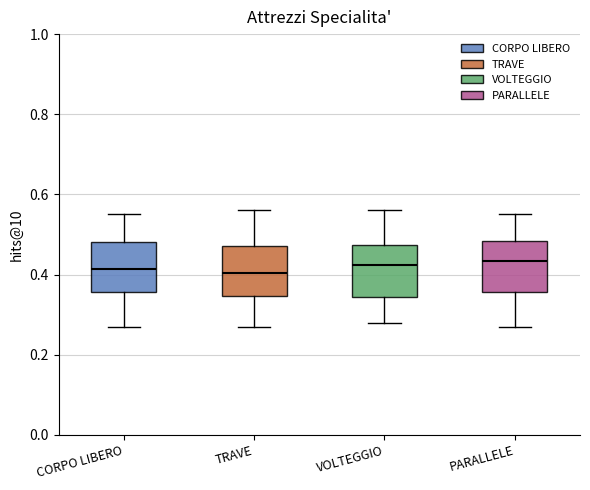

Reading left to right, transcribe this box plot: for each box, give where its median line is, the range the box spans, and where its two whiskers end, as read against the y-axis. The values are not printed on the chart, so give them approximately, as read against the axis.

CORPO LIBERO: median 0.42, box 0.36 to 0.48, whiskers 0.28 to 0.56
TRAVE: median 0.40, box 0.34 to 0.48, whiskers 0.28 to 0.56
VOLTEGGIO: median 0.42, box 0.34 to 0.48, whiskers 0.28 to 0.56
PARALLELE: median 0.44, box 0.36 to 0.48, whiskers 0.28 to 0.56